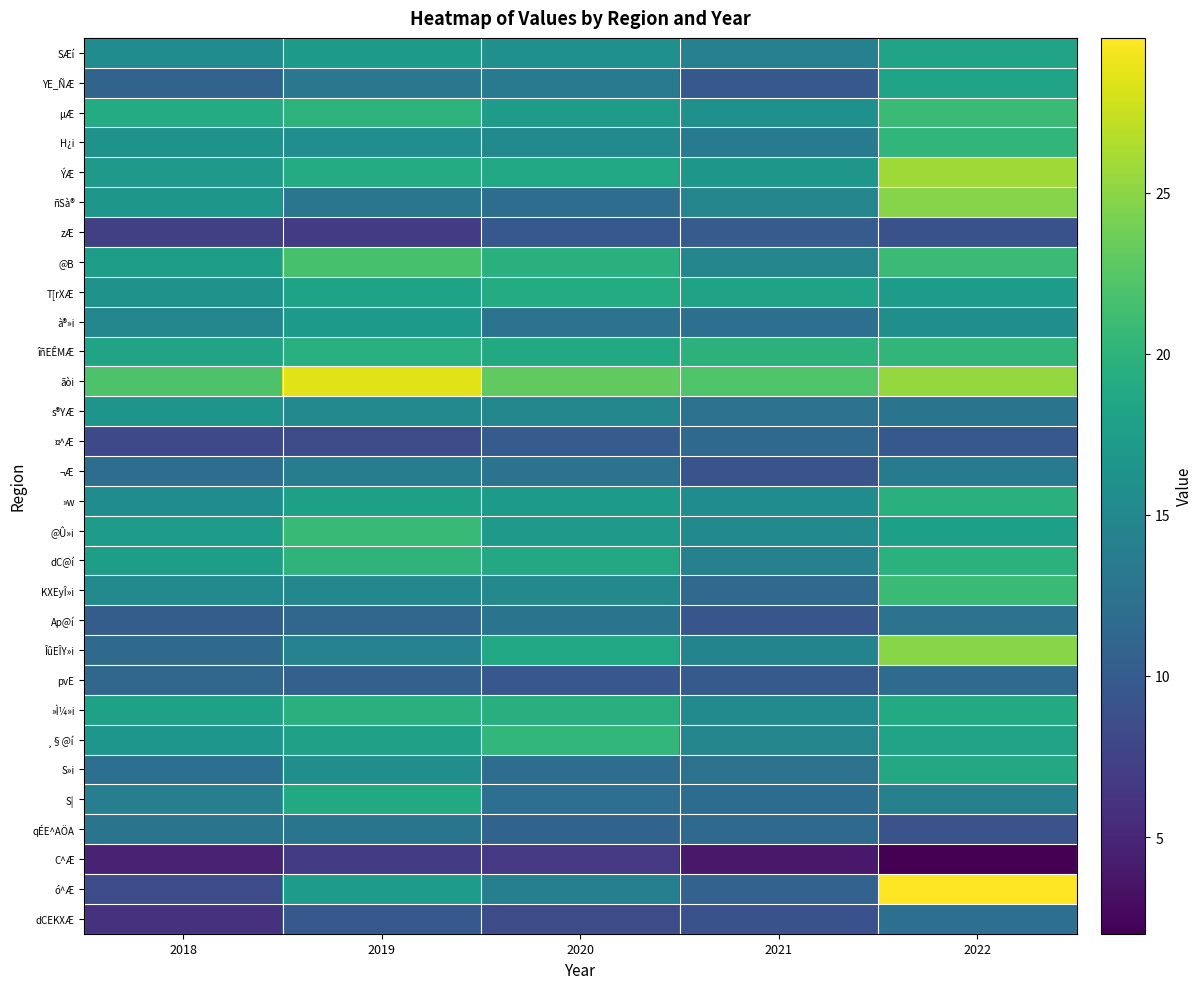

Which has a higher value, 2019 or 2021?

2019